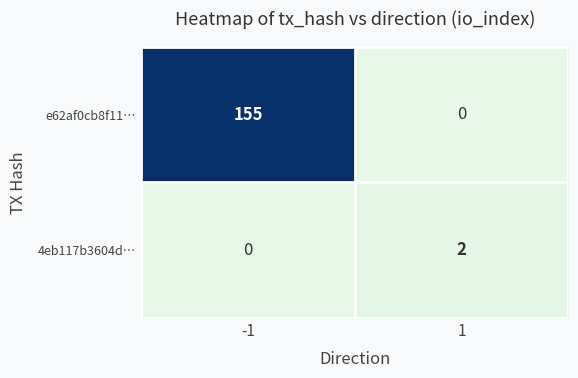

What is the difference between the e62af0cb8f11… values at 1 and -1?

155